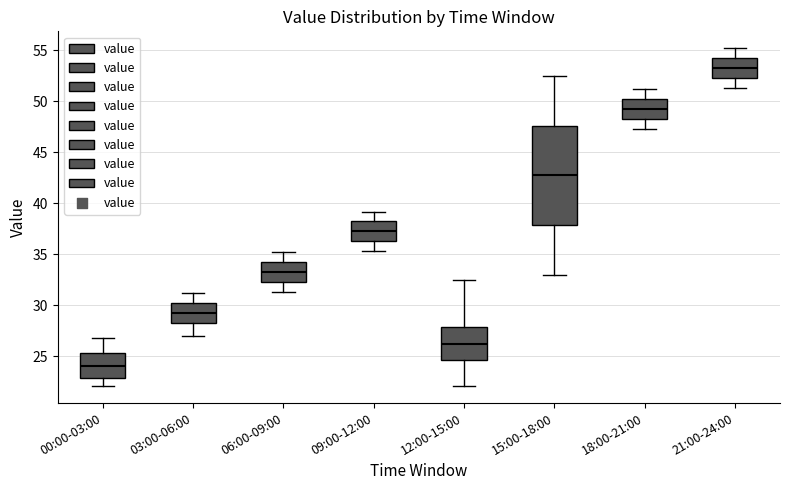

Which box has the lowest median line?

00:00-03:00